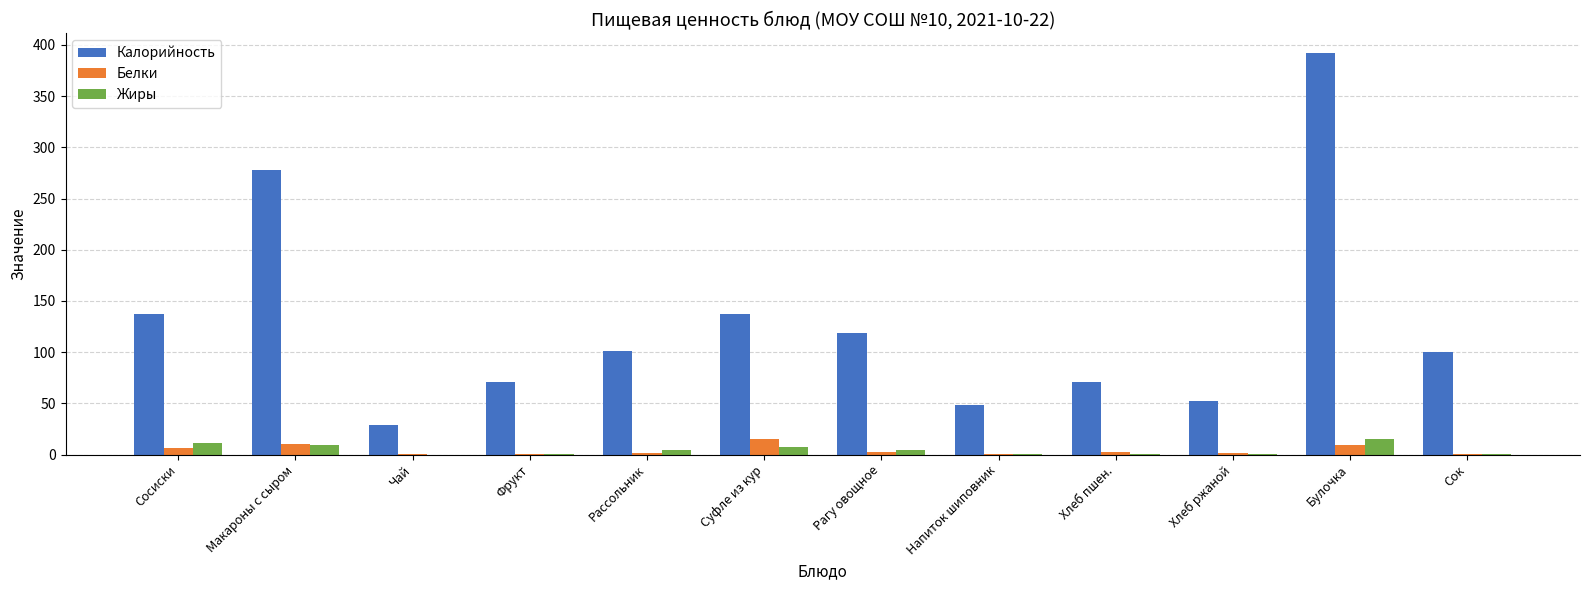

Which label corresponds to the largest value in the chart?

Булочка